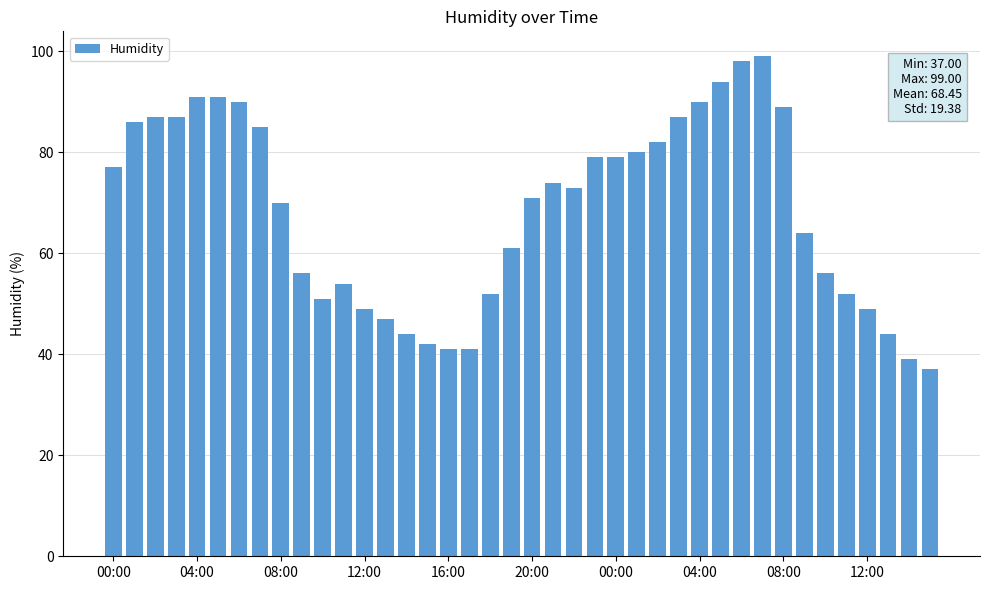

What is the greatest value displayed?

99